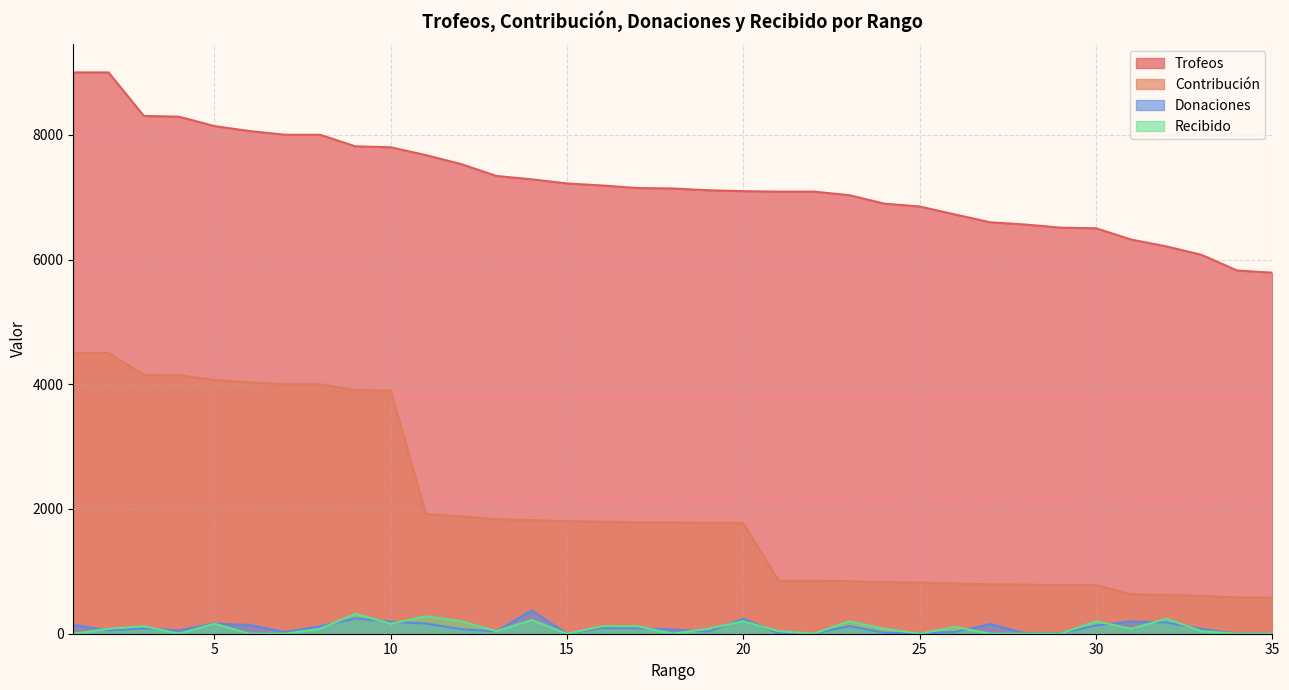

At which label is Donaciones closest to 186?

10